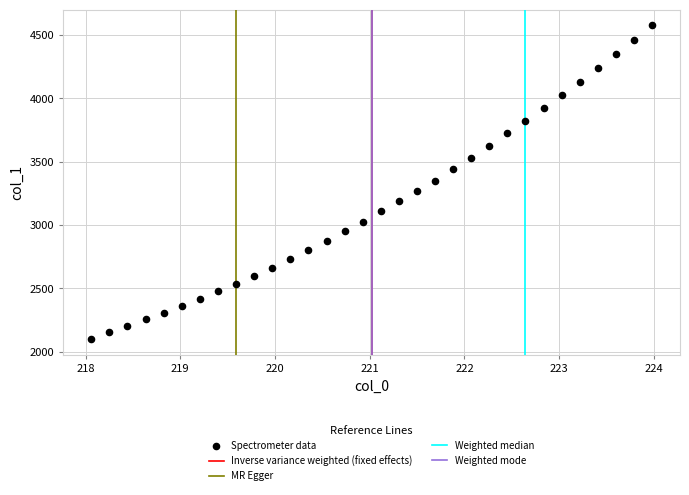

What is the range of Y values (max minus min)?

2478.0